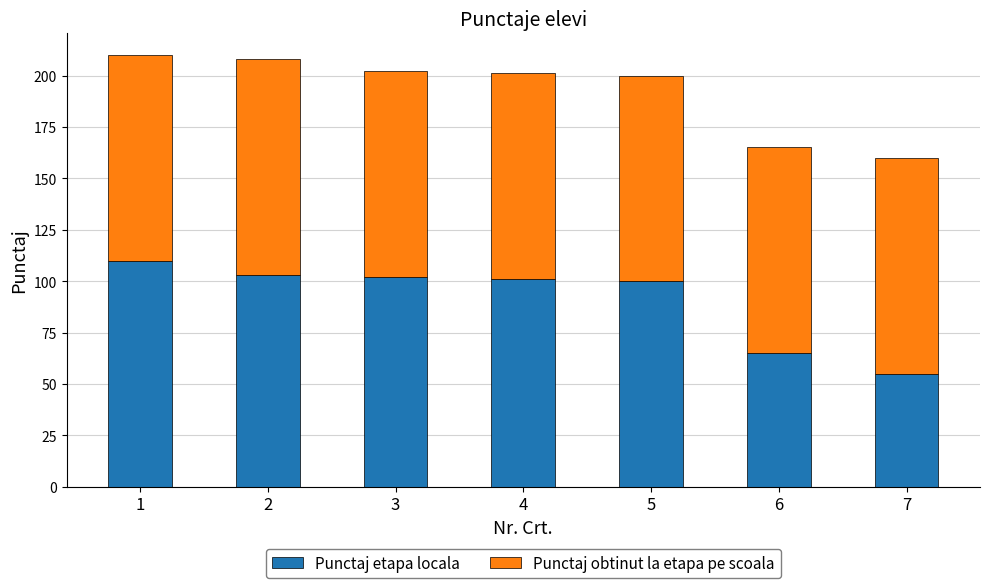

What is the maximum value for Punctaj etapa locala?

110